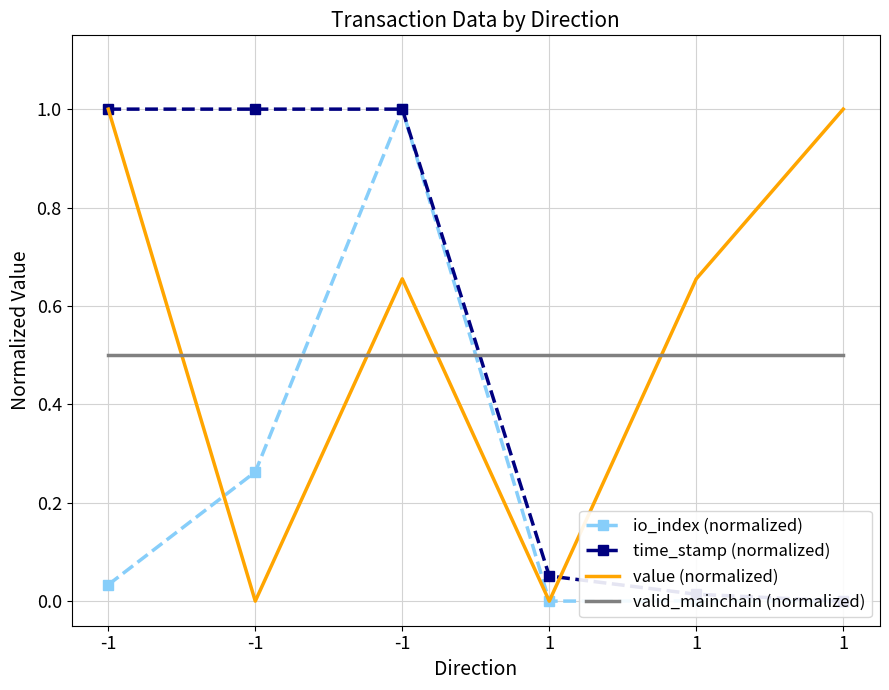

How many intersections are there between value (normalized) and time_stamp (normalized)?

1